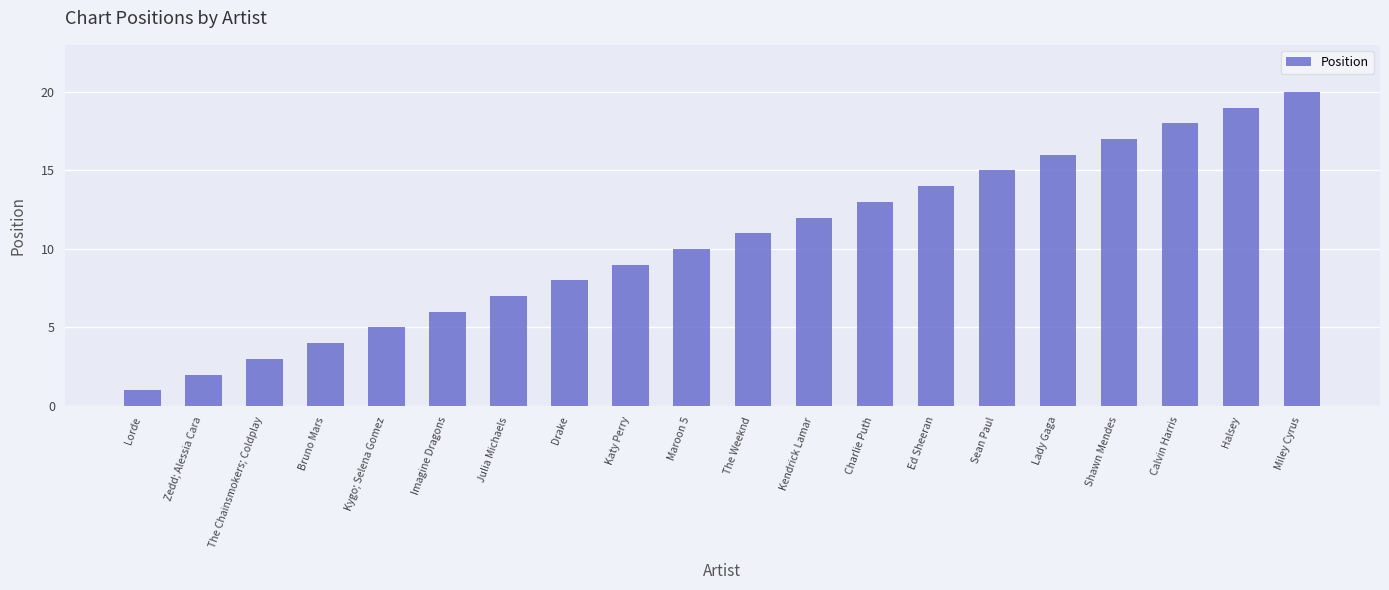

Does the chart contain any negative values?

No